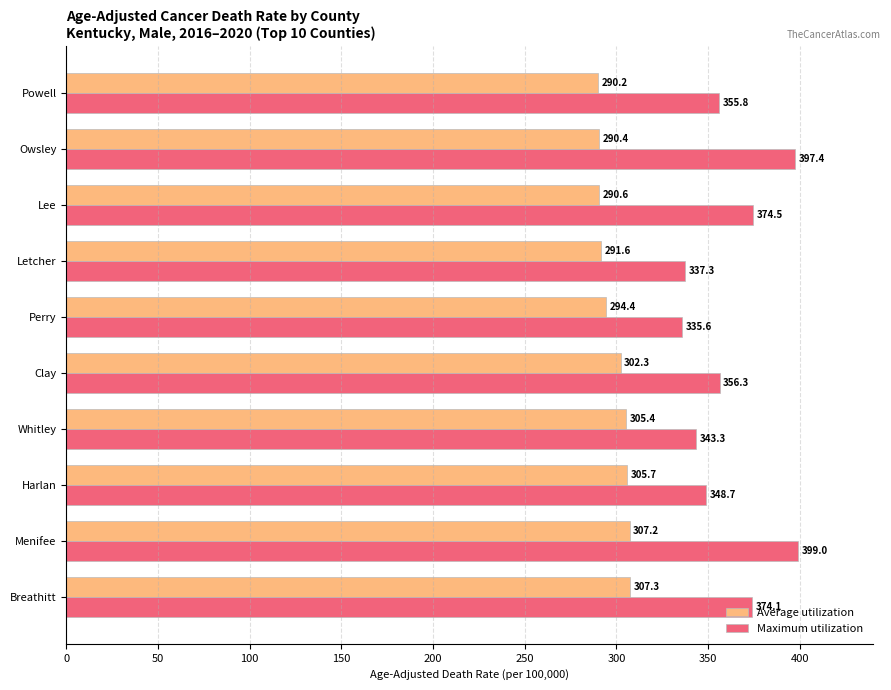

List the series in order of their overall mean, lowest first.

Average utilization, Maximum utilization